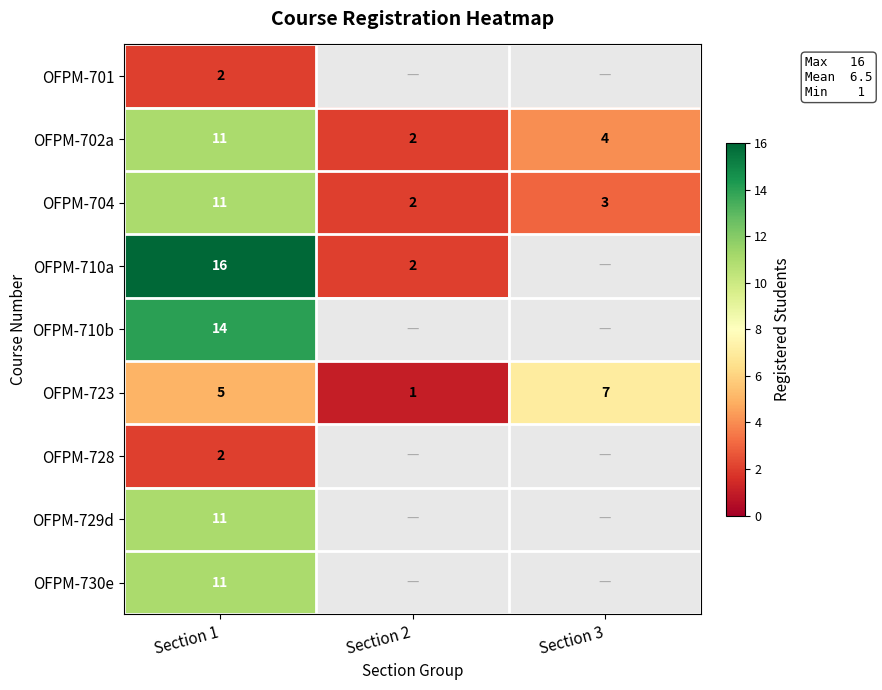

List the labels in order of OFPM-723 value, largest first.

Section 3, Section 1, Section 2